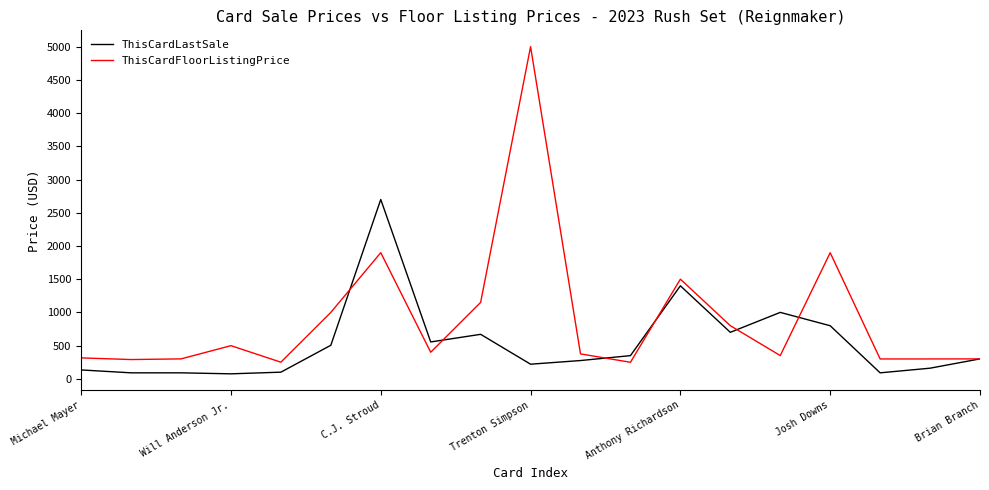

Which series has the widest spread of values?

ThisCardFloorListingPrice